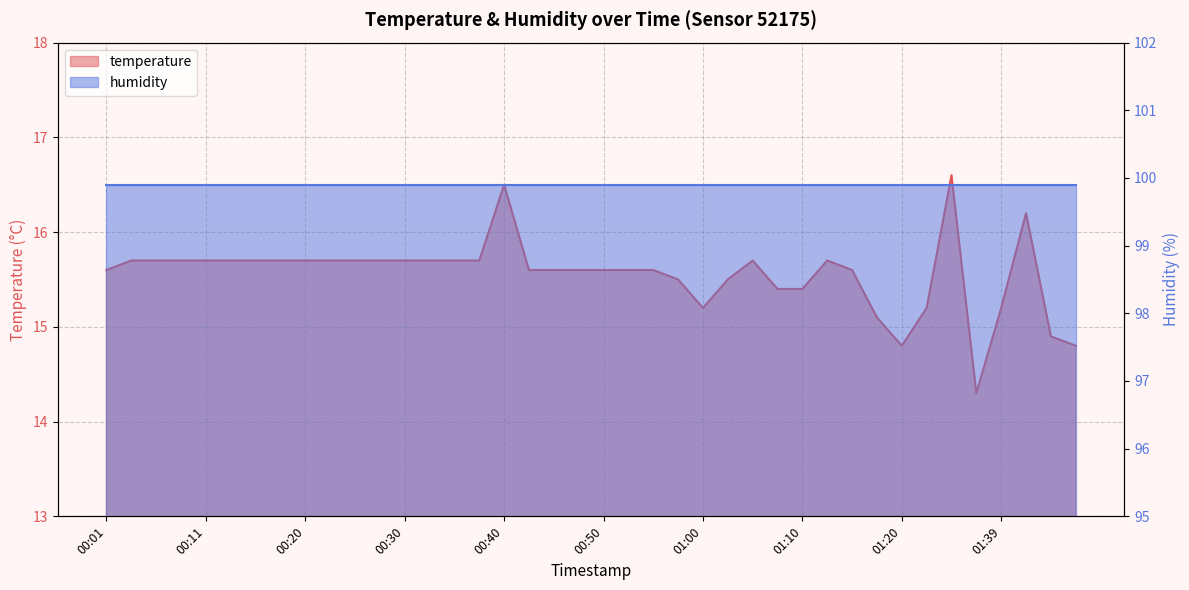

The value at 00:33 is 15.7. True or false?

True